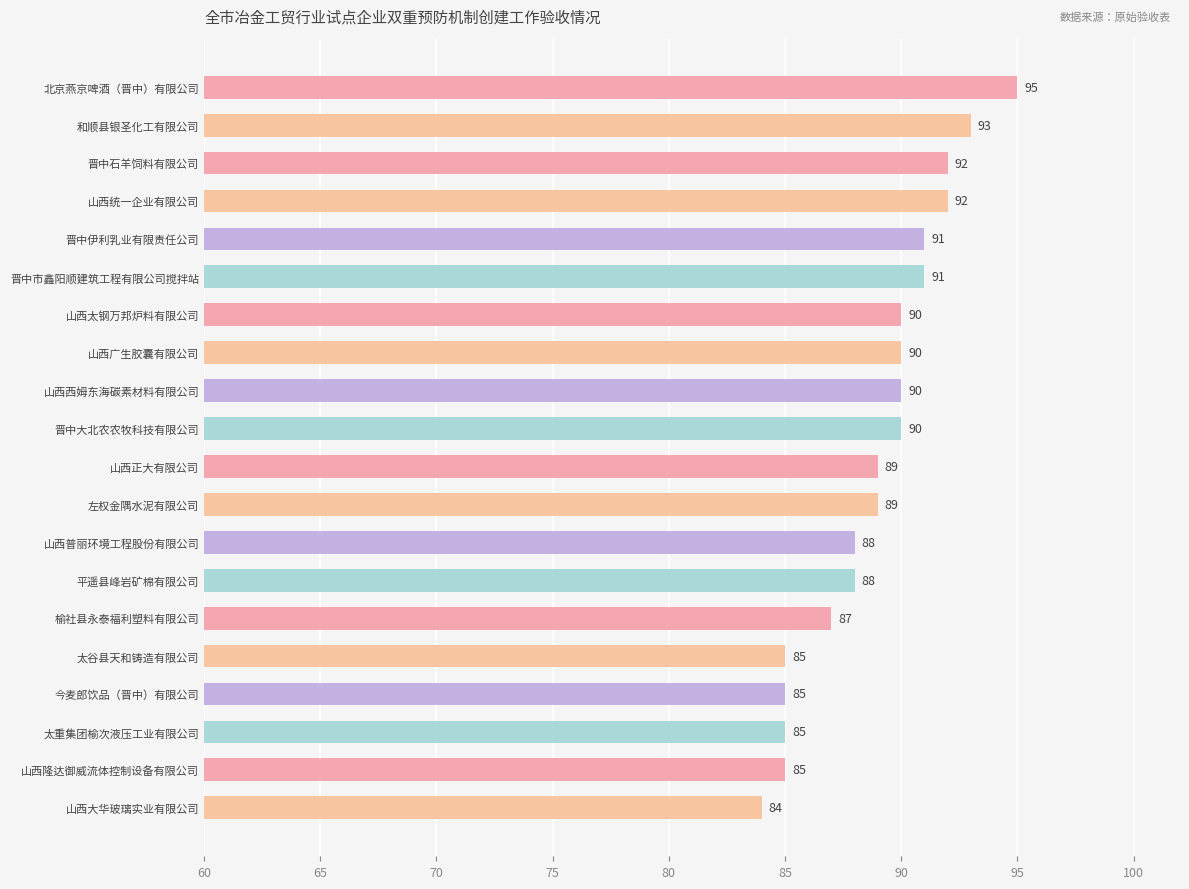

What is the label of the 20th bar from the top?

山西大华玻璃实业有限公司